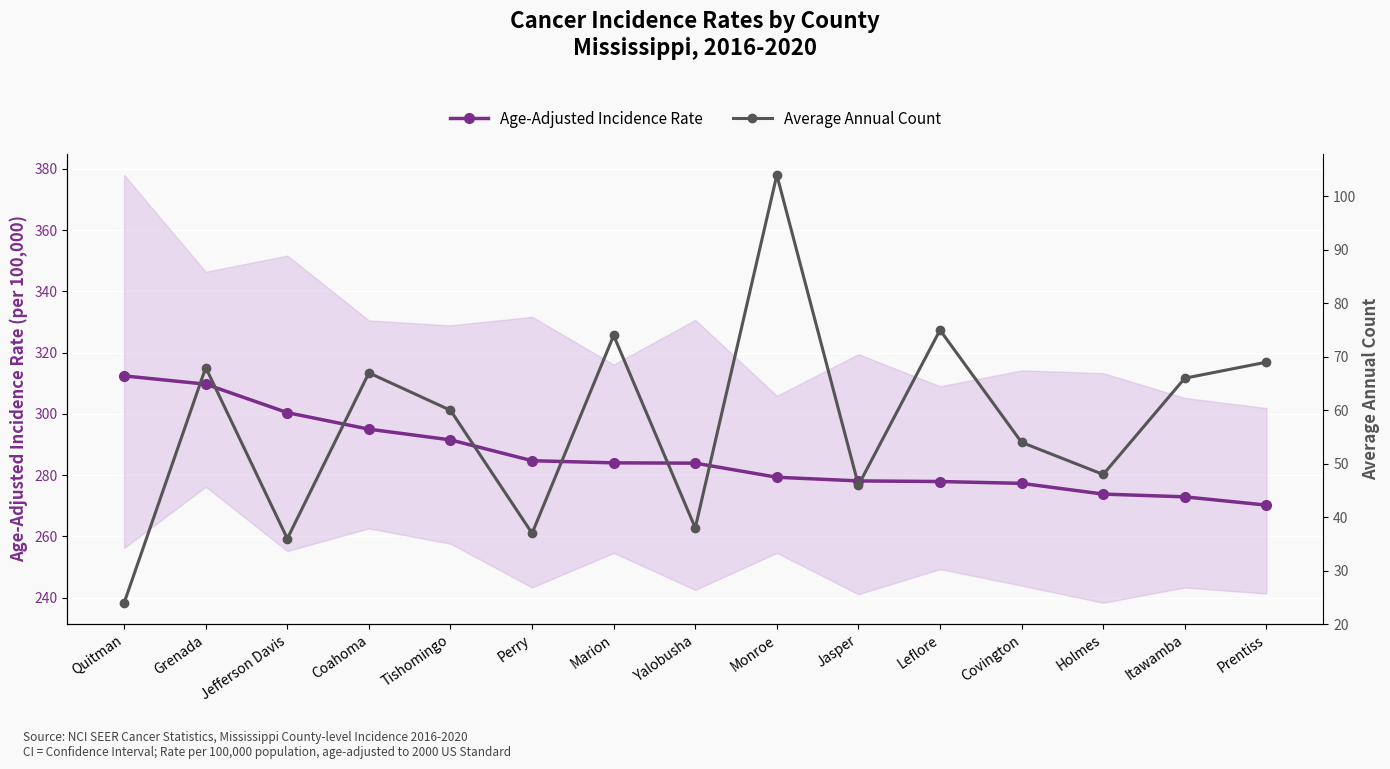

At which label does Average Annual Count first exceed 60?

Grenada